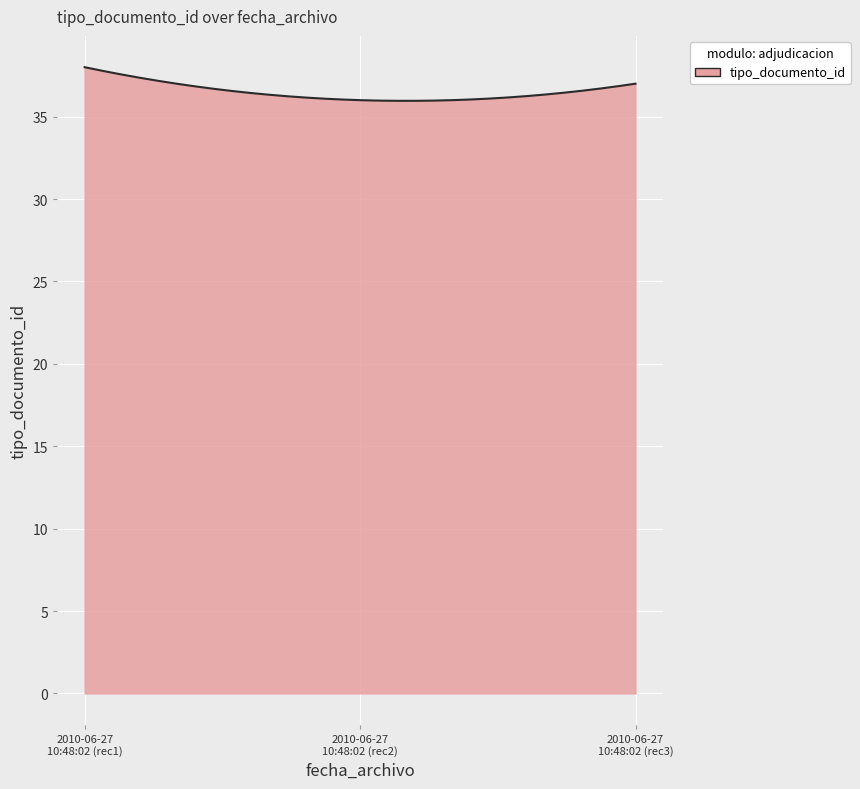

What is the smallest value displayed?

36.0